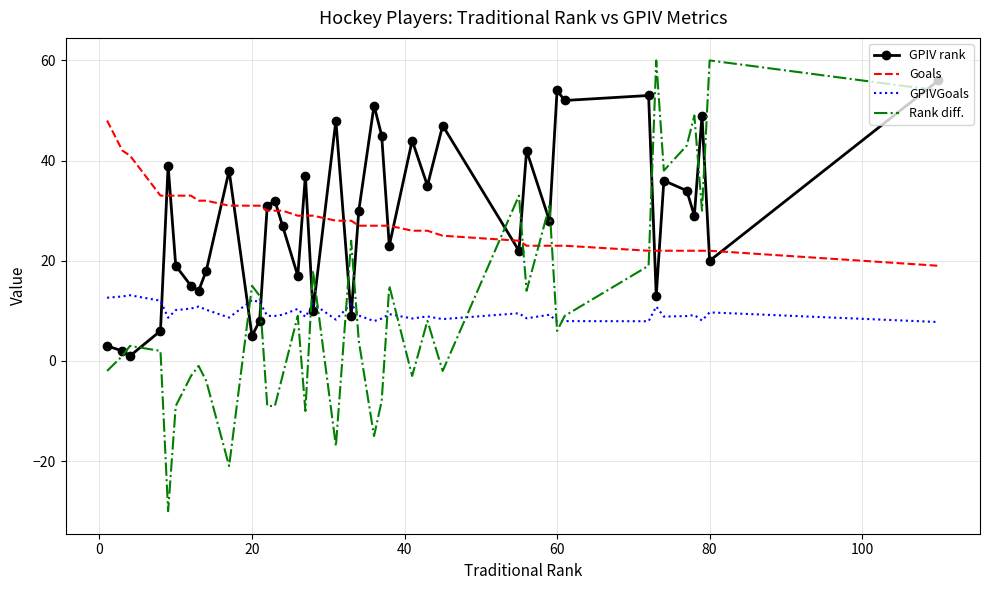

What is the lowest value of the Goals series?

19.0